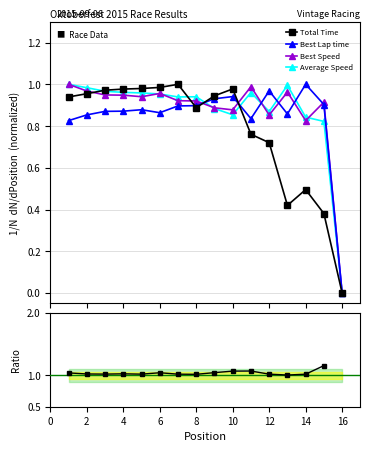

True or false: Best Lap time has more than 0 interior local peaks.

True